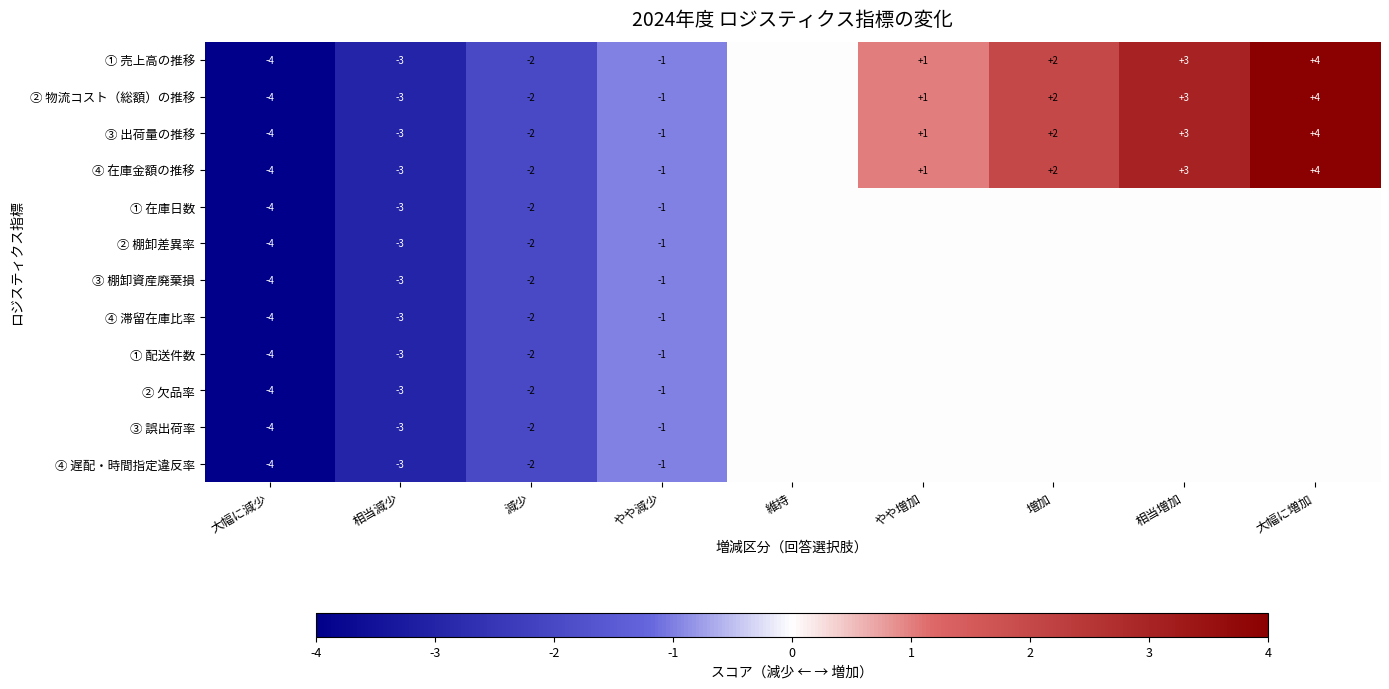

True or false: ④ 遅配・時間指定違反率 has a value of -1 at 相当減少.

False